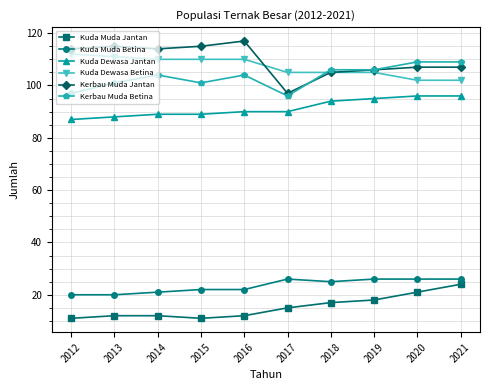

At how many categories does at least one series exceed 83?

10